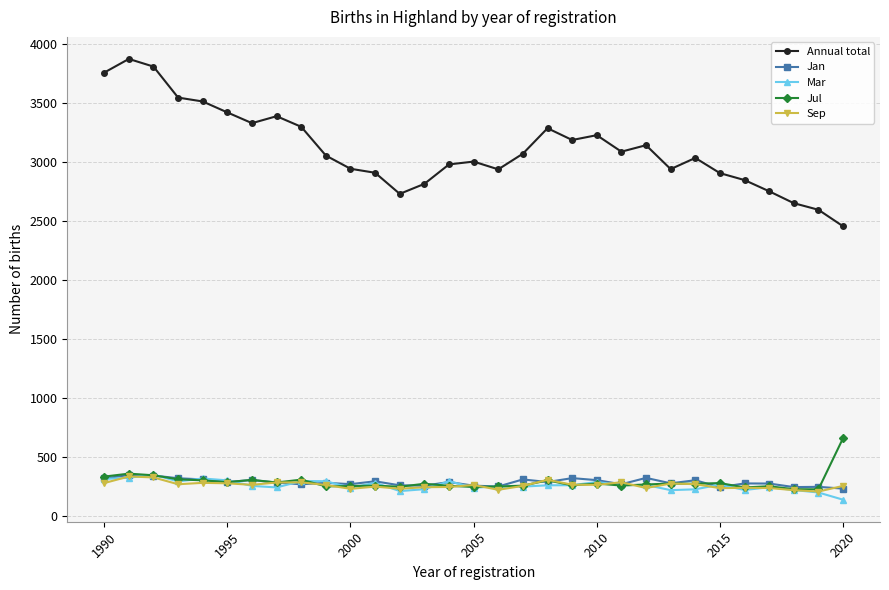

At how many categories does at least one series exceed 950?

31